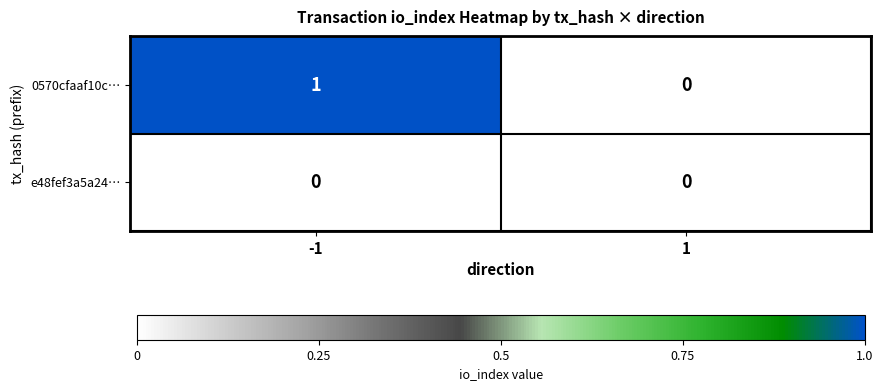

Which series changed the most between -1 and 1?

0570cfaaf10c…